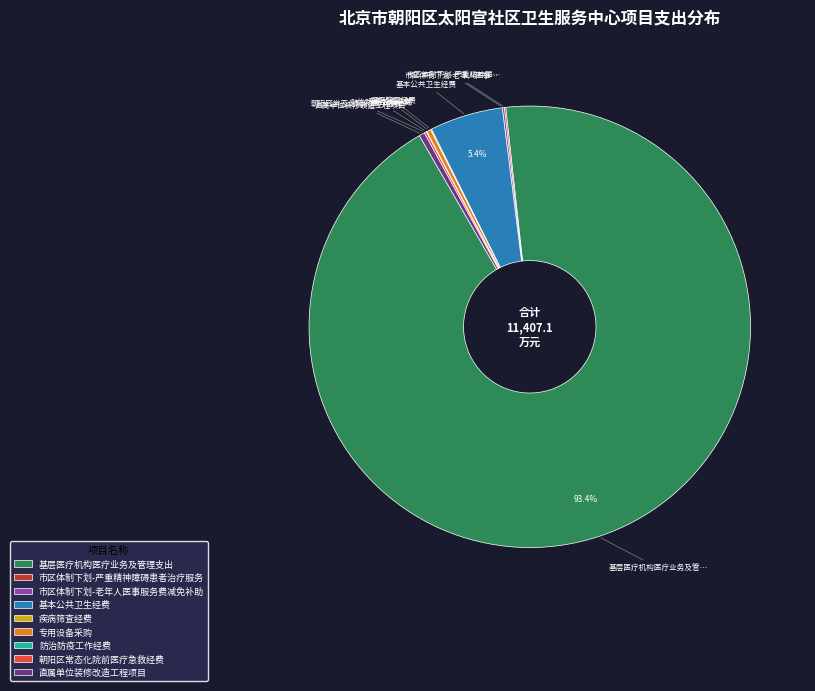

Which category has the biggest portion of the pie?

基层医疗机构医疗业务及管理支出